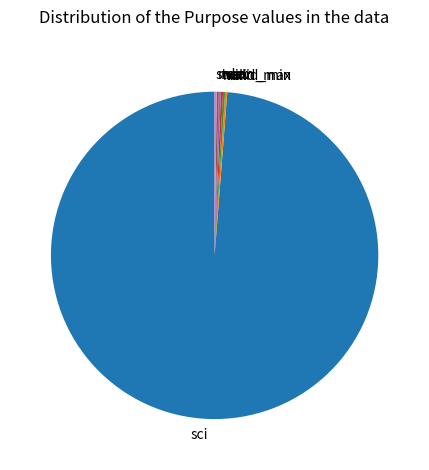

What is the largest slice in the pie chart?

sci